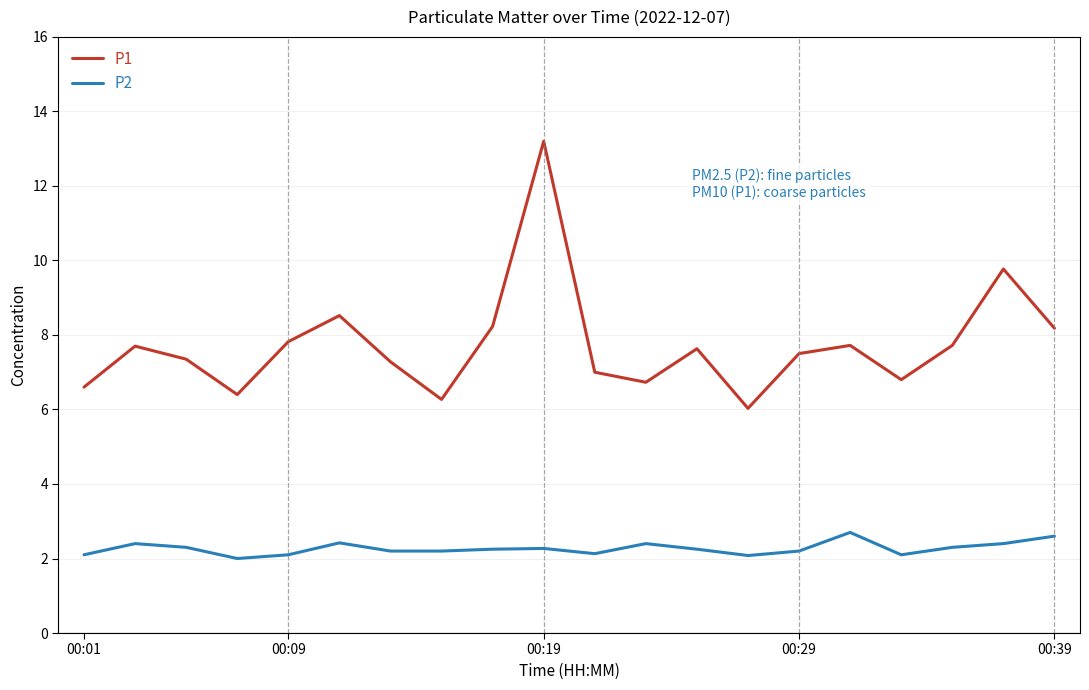

What are all the series names shown in the legend?

P1, P2